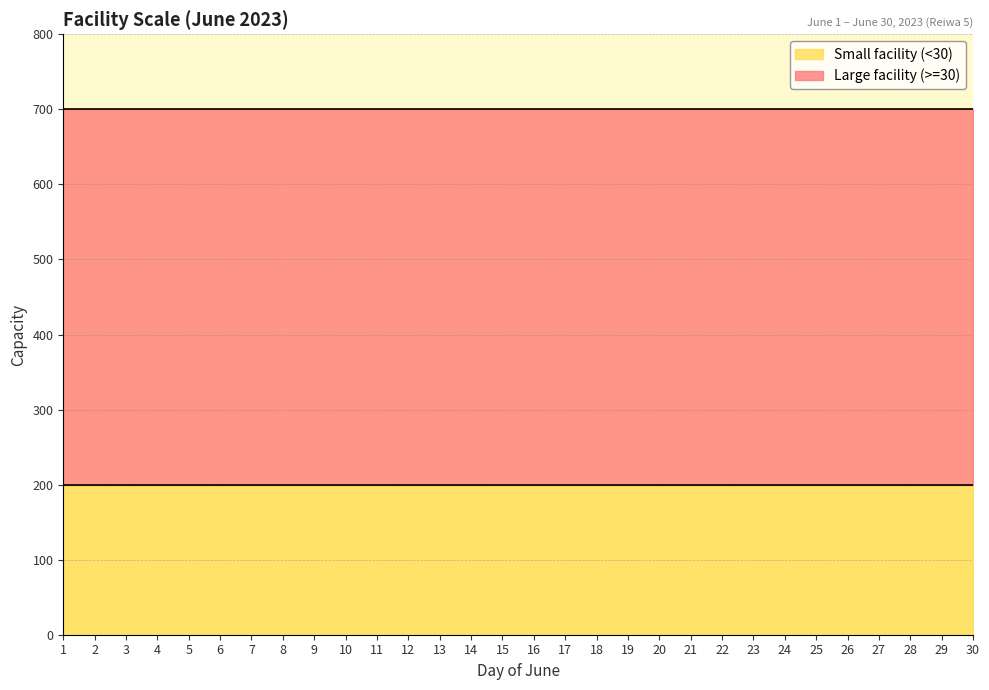

What is the total value across all series at 22?

700